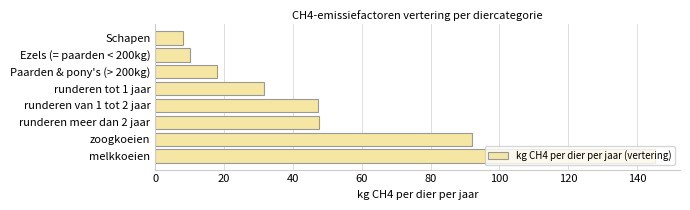

How many data points does each series have?

8